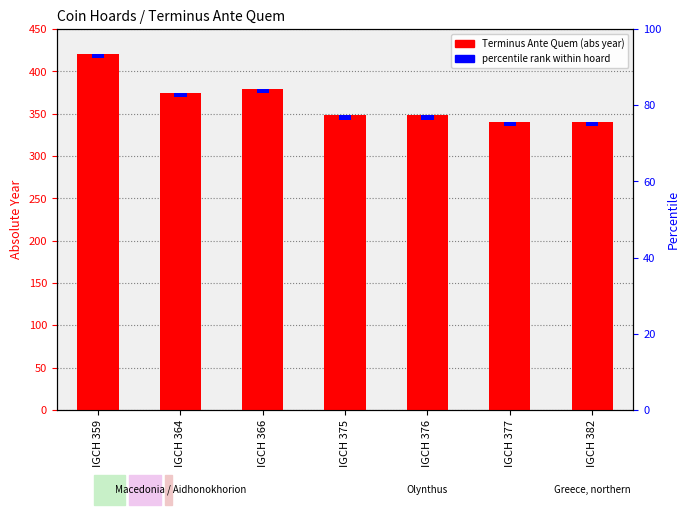

What is the sum of the percentile rank within hoard values at IGCH 375 and IGCH 382?

10